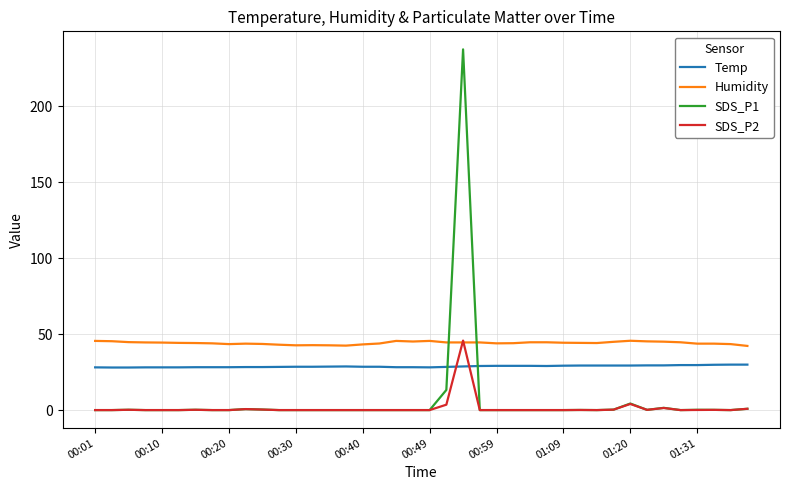

Which series has the widest spread of values?

SDS_P1